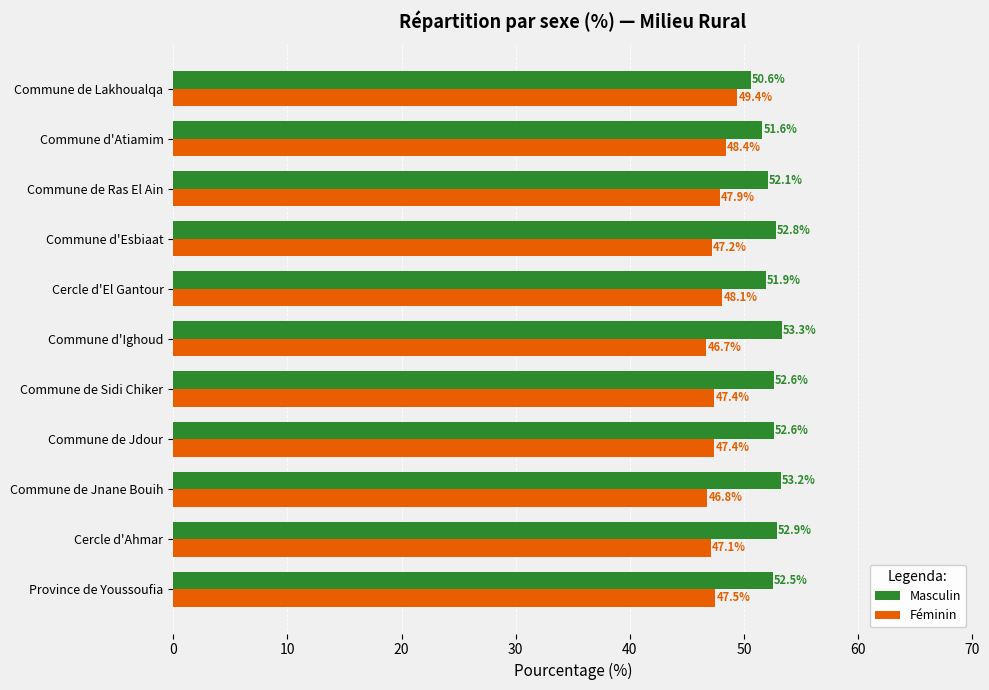

How many categories are shown in the chart?

11